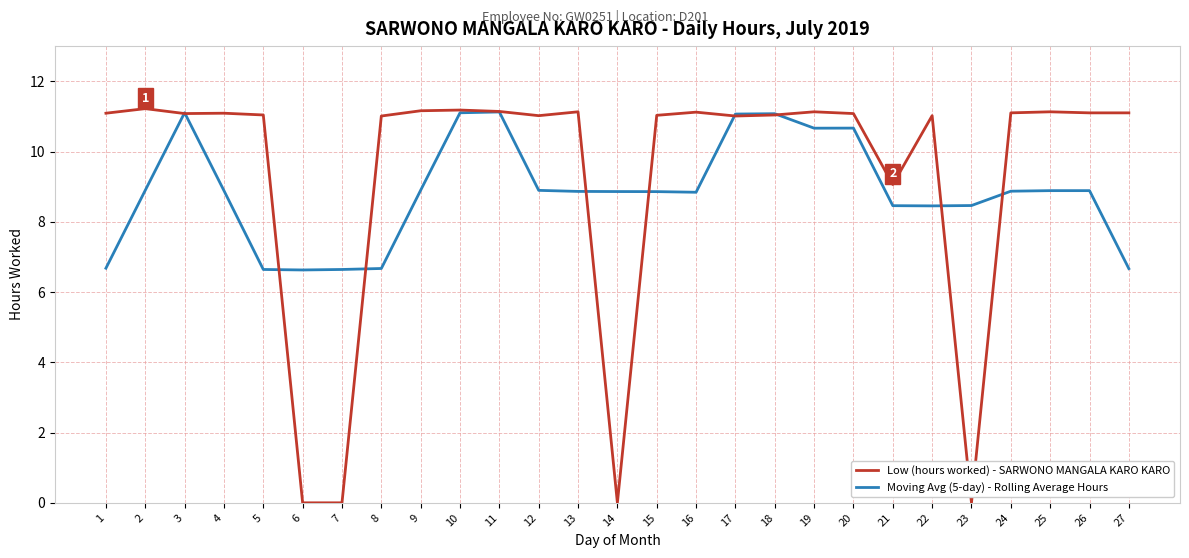

Does the chart have visible grid lines?

Yes